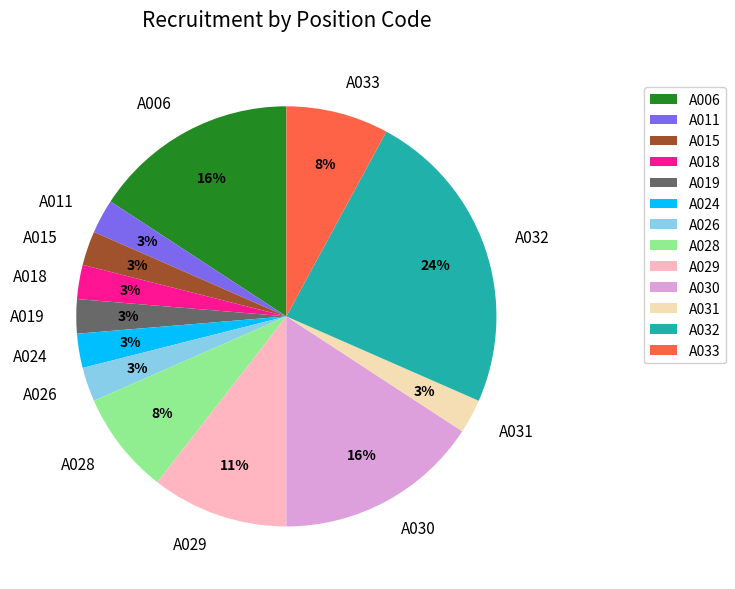

To the nearest percent, what is the combined percentage of A029 and A019?

13%